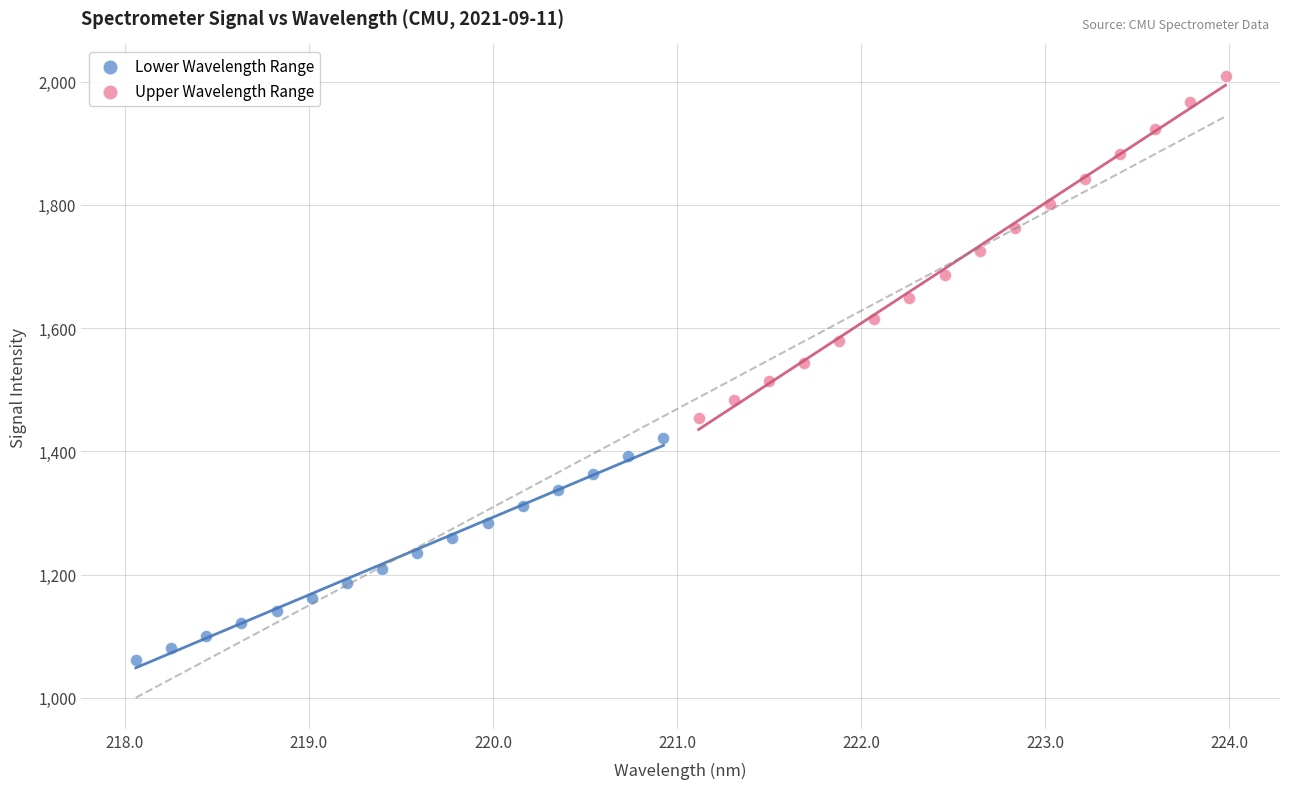

Which series has the largest Y range (max minus min)?

Upper Wavelength Range